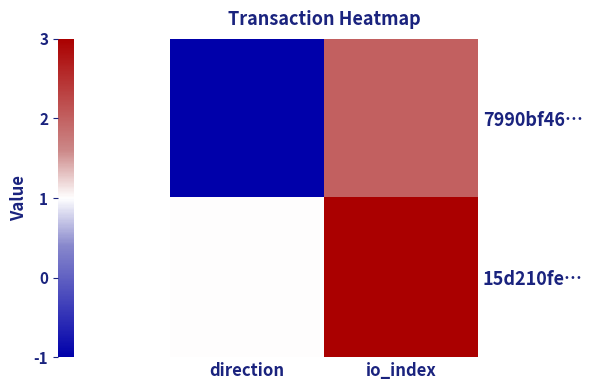

Between io_index and direction, which is larger?

io_index